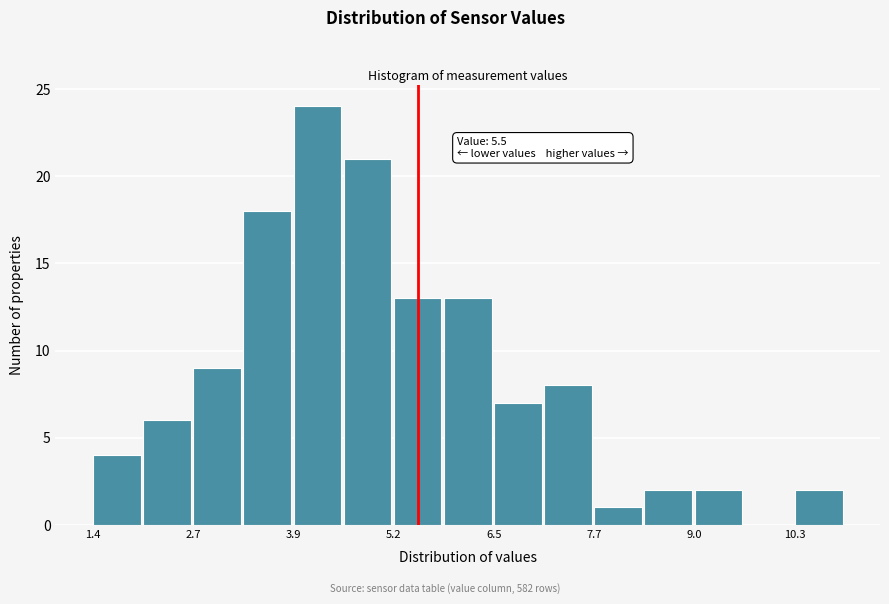

Read against the x-axis, roughly where is the centre of the tallest bar?

4.2